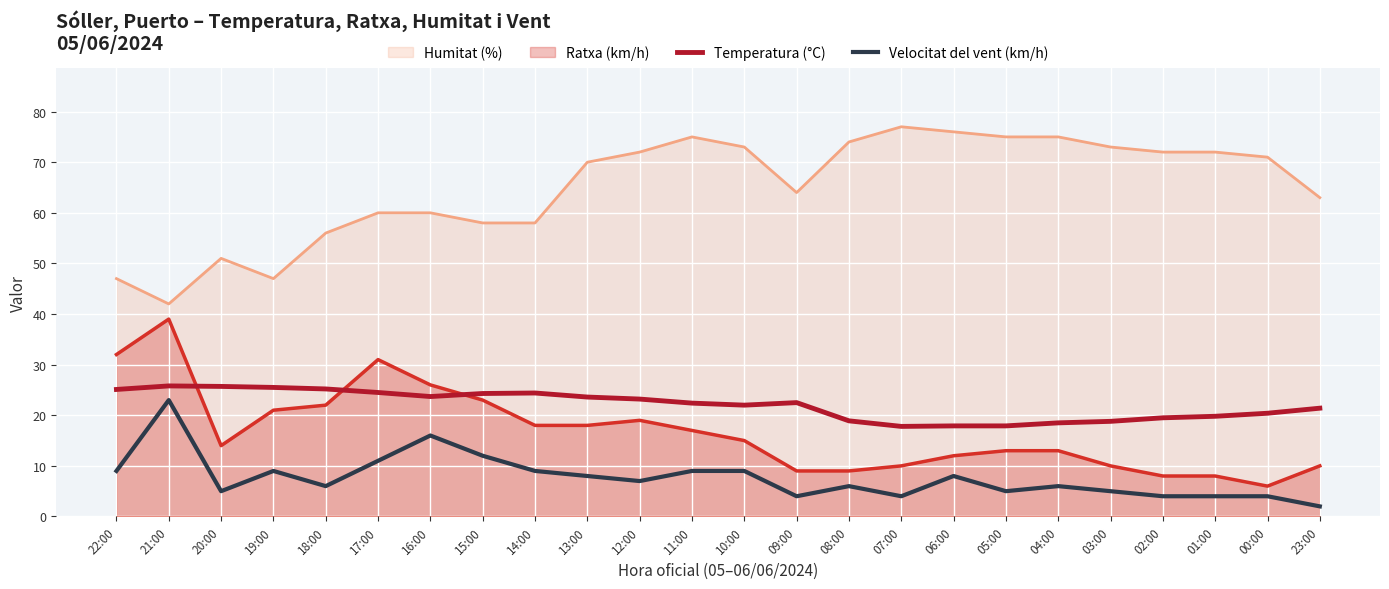

What is the value of the Temperatura (°C) point at the 20th from the left?

18.8